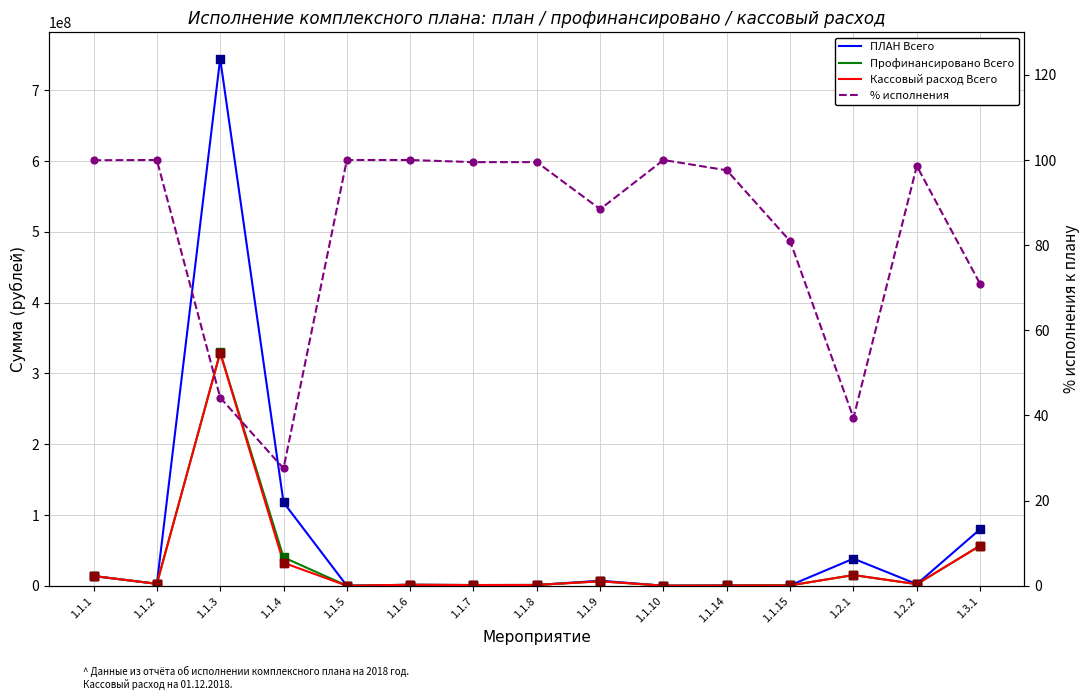

Which series has the largest Y range (max minus min)?

ПЛАН Всего